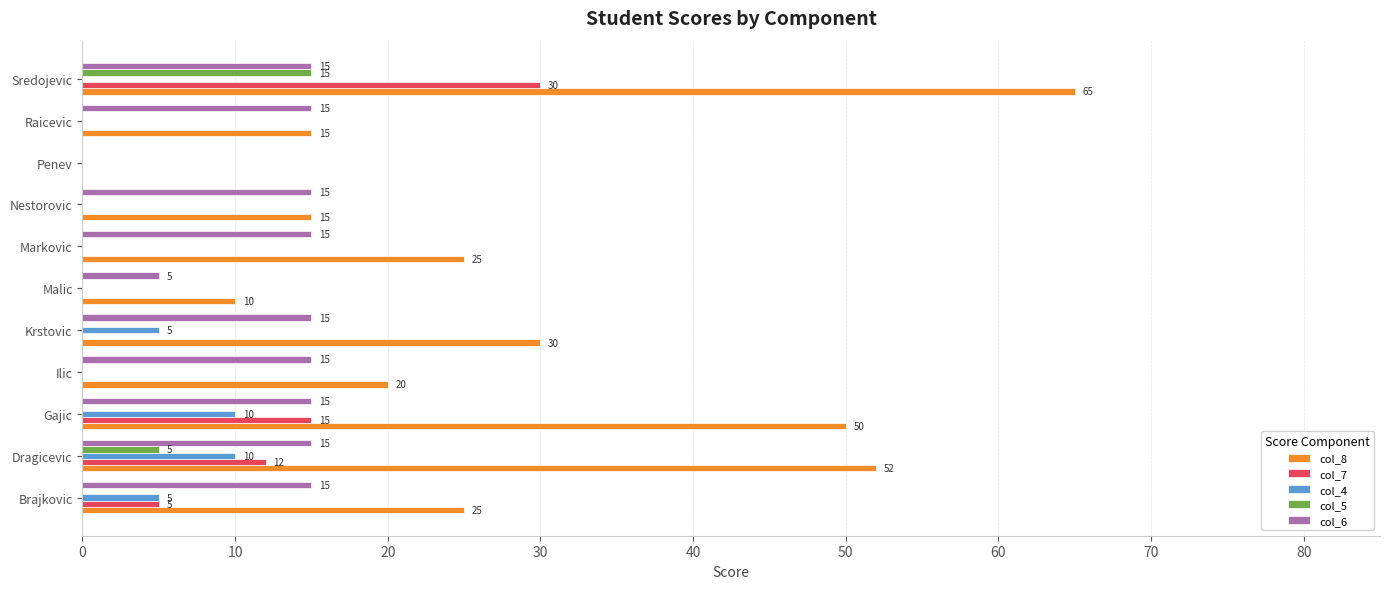

What is the sum of all col_7 values?

62